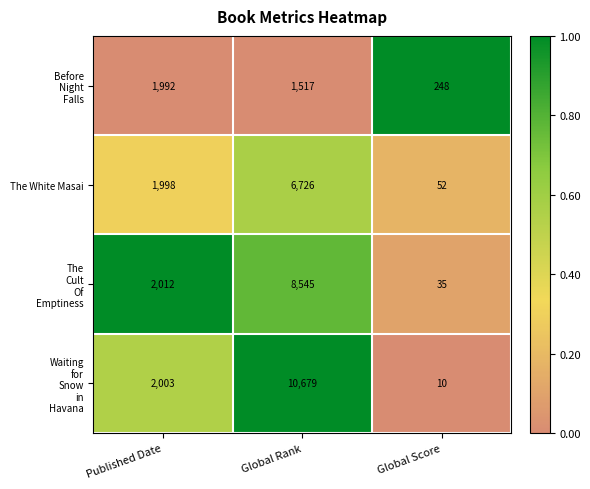

What is the total value across all series at Global Rank?

27467